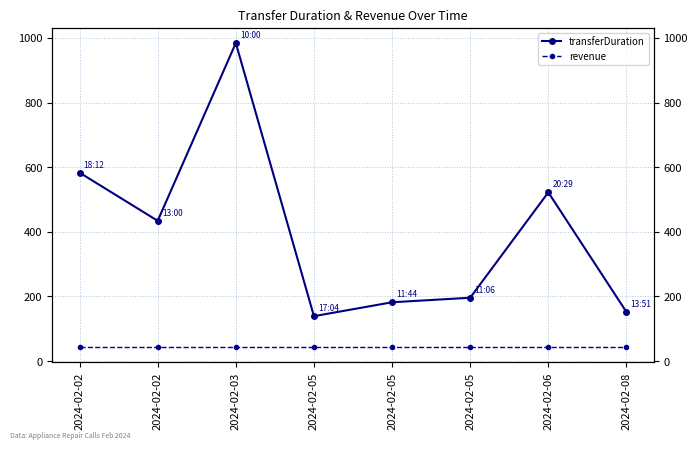

True or false: revenue and transferDuration intersect in this chart.

False